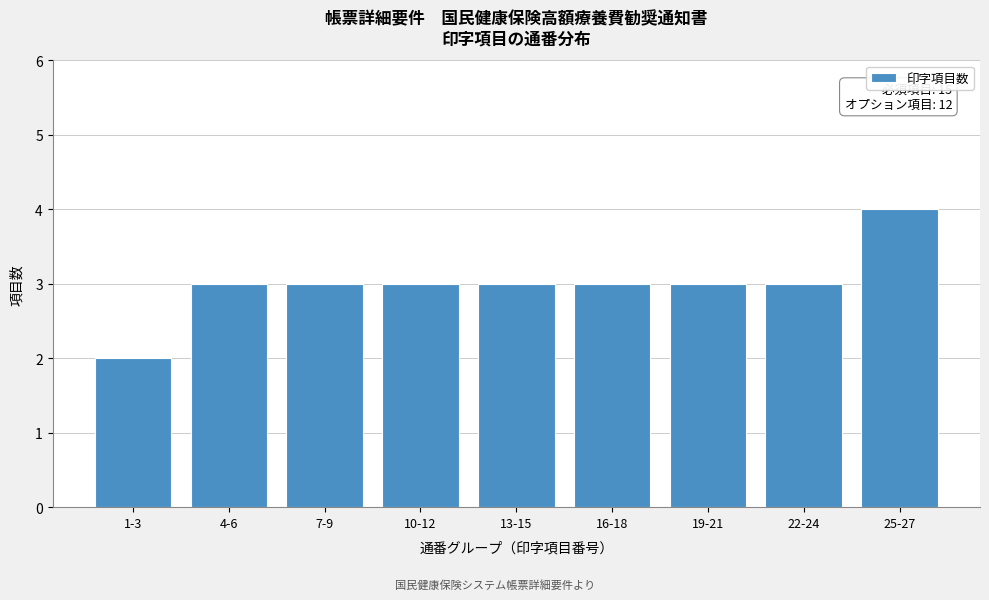

Reading left to right, what are all the values shown in this chart?

1-3=2	4-6=3	7-9=3	10-12=3	13-15=3	16-18=3	19-21=3	22-24=3	25-27=4